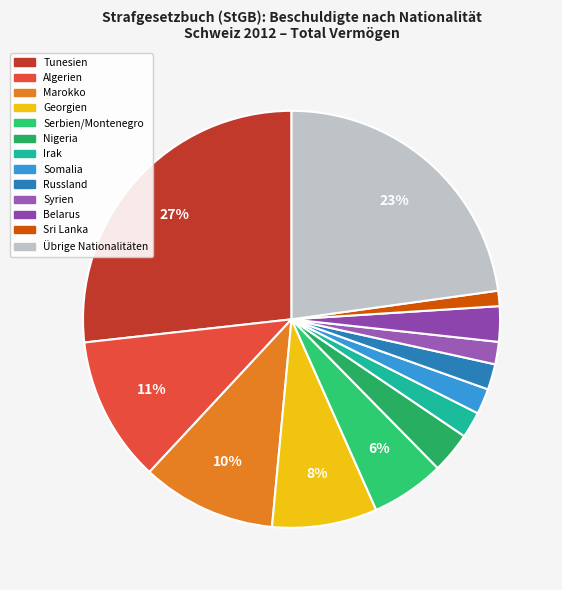

What is the smallest slice in the pie chart?

Sri Lanka